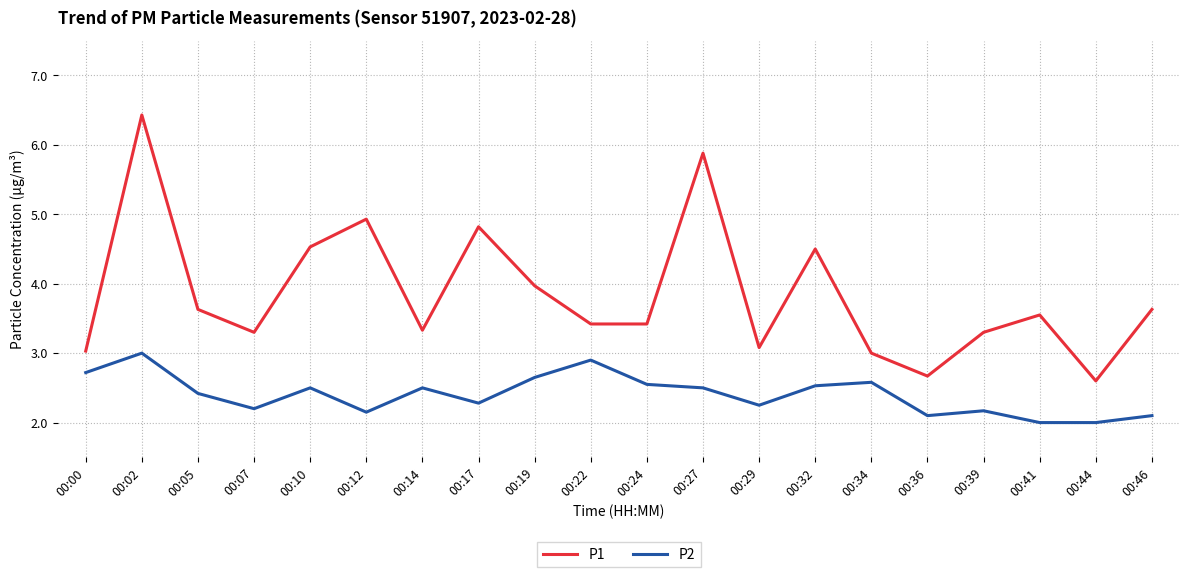

What is the difference between the maximum and minimum values in the P1 series?

3.8